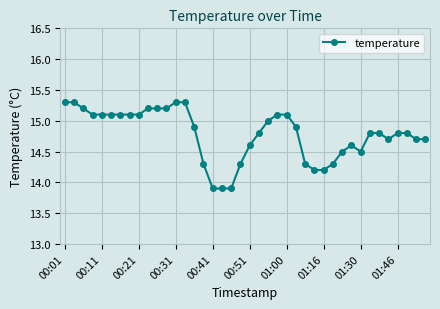

What is the sum of all values?

591.2